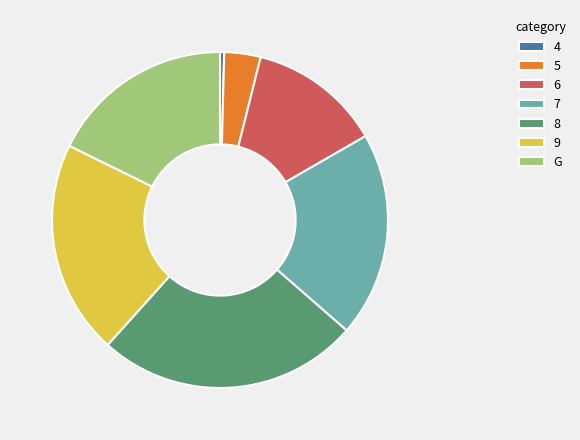

Which category has the biggest portion of the pie?

8